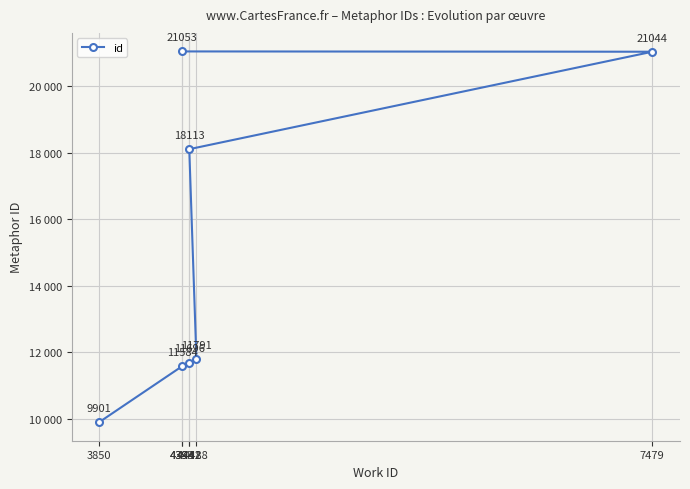

What is the sum of the values at 4488 and 3850?

21692